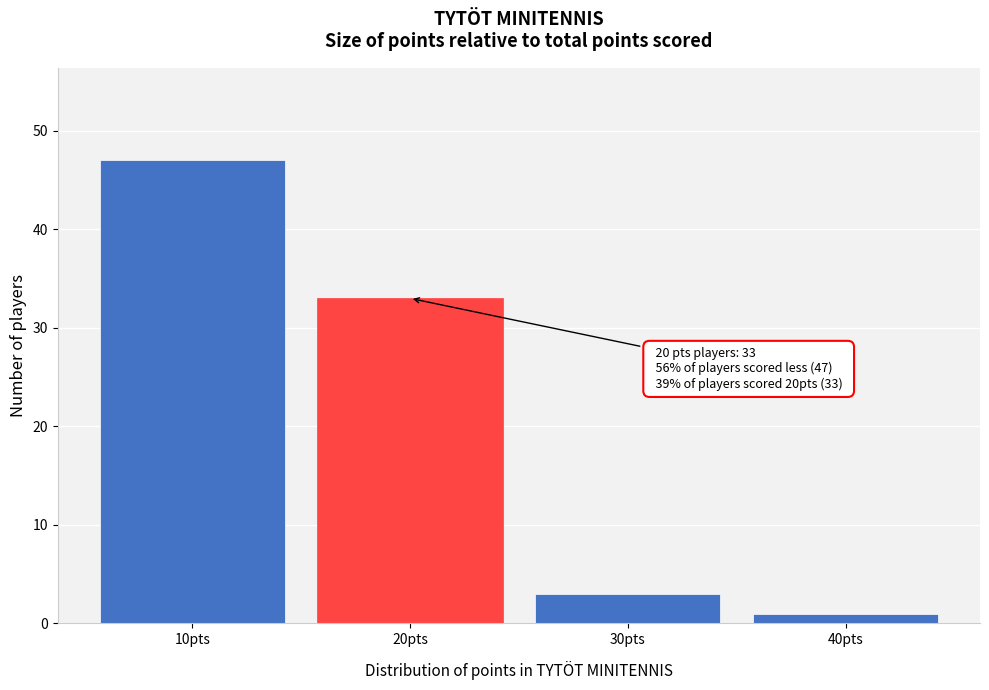

Reading left to right, what are all the values shown in this chart?

10pts=47	20pts=33	30pts=3	40pts=1